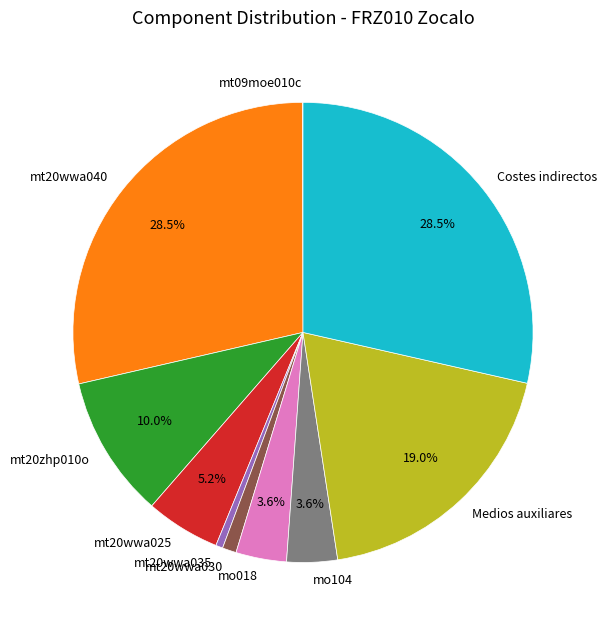

To the nearest percent, what percentage of the pie is Medios auxiliares?

19%